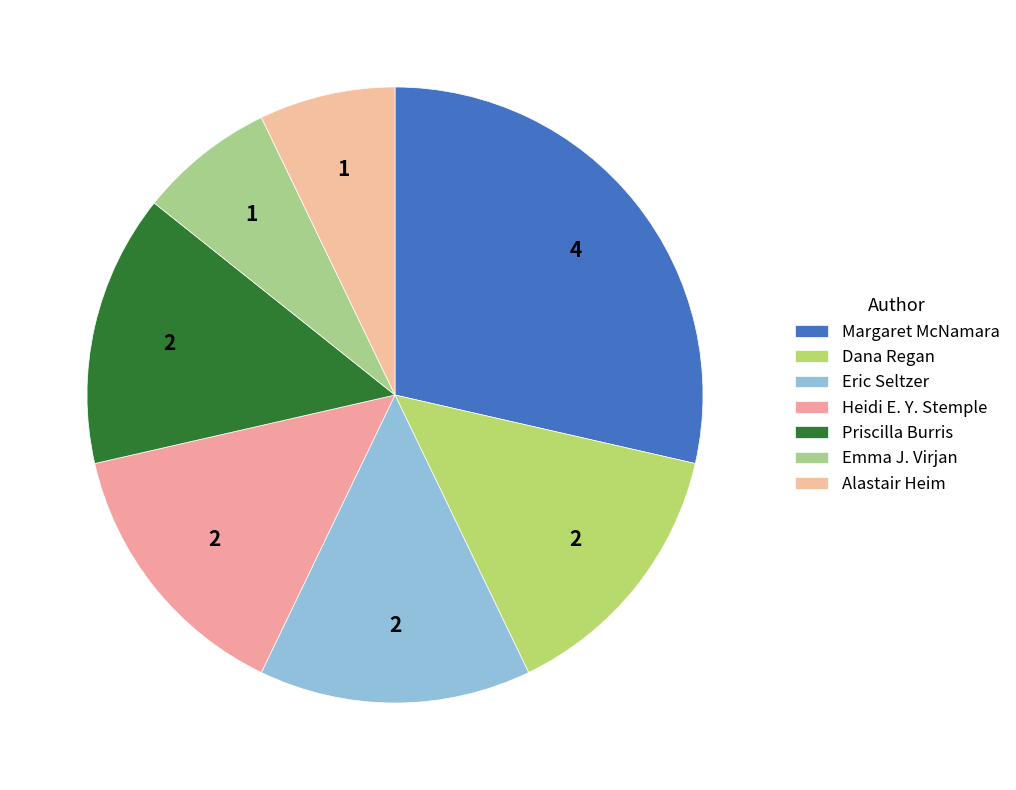

Count the number of slices in the pie.

7